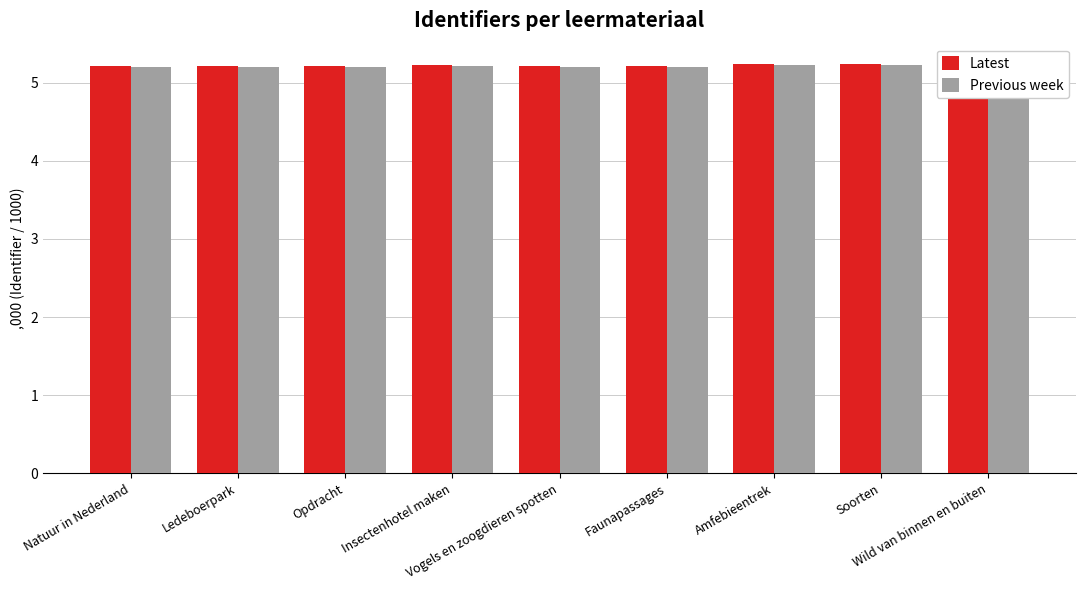

What position from the right is Natuur in Nederland?

9